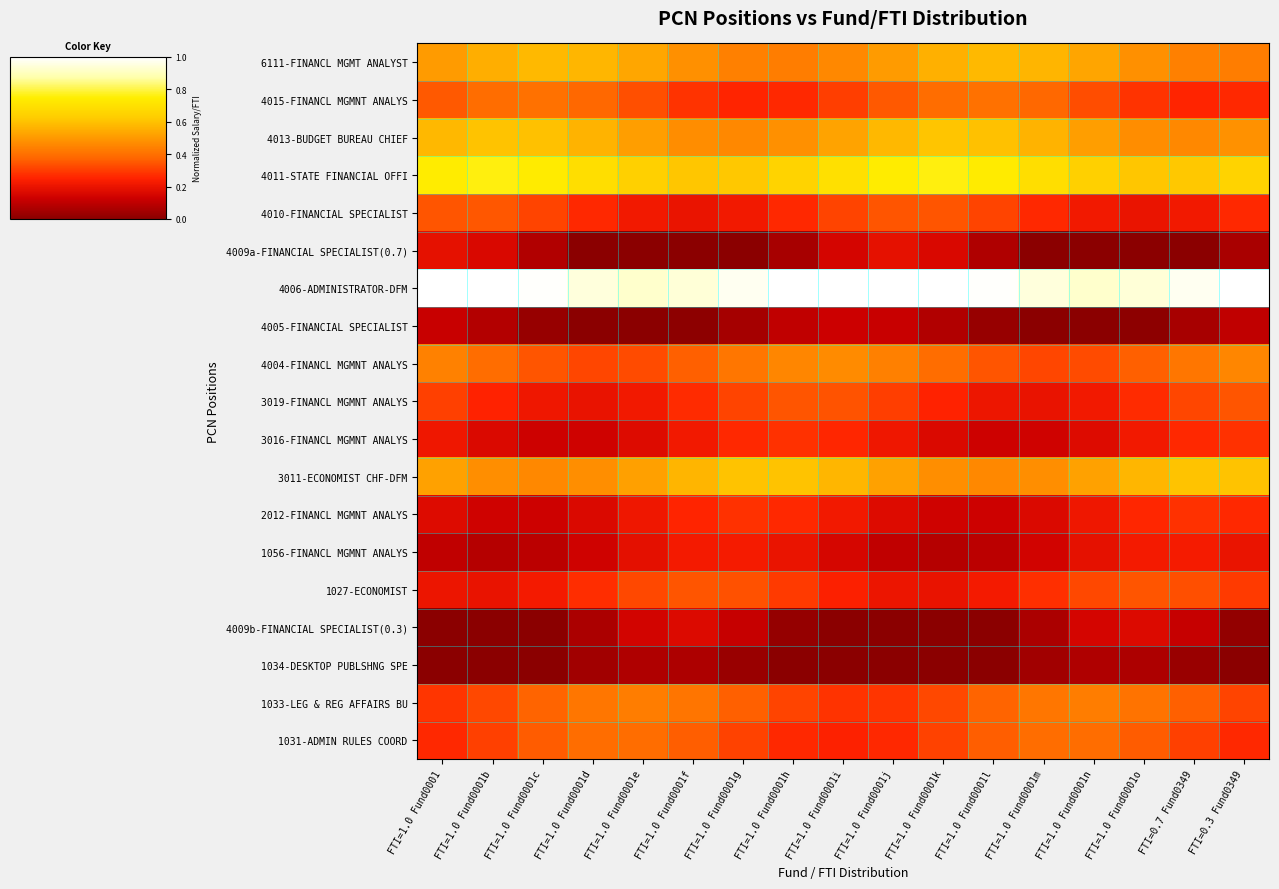

What is the total value across all series at FTI=0.7 Fund0349?

6.3